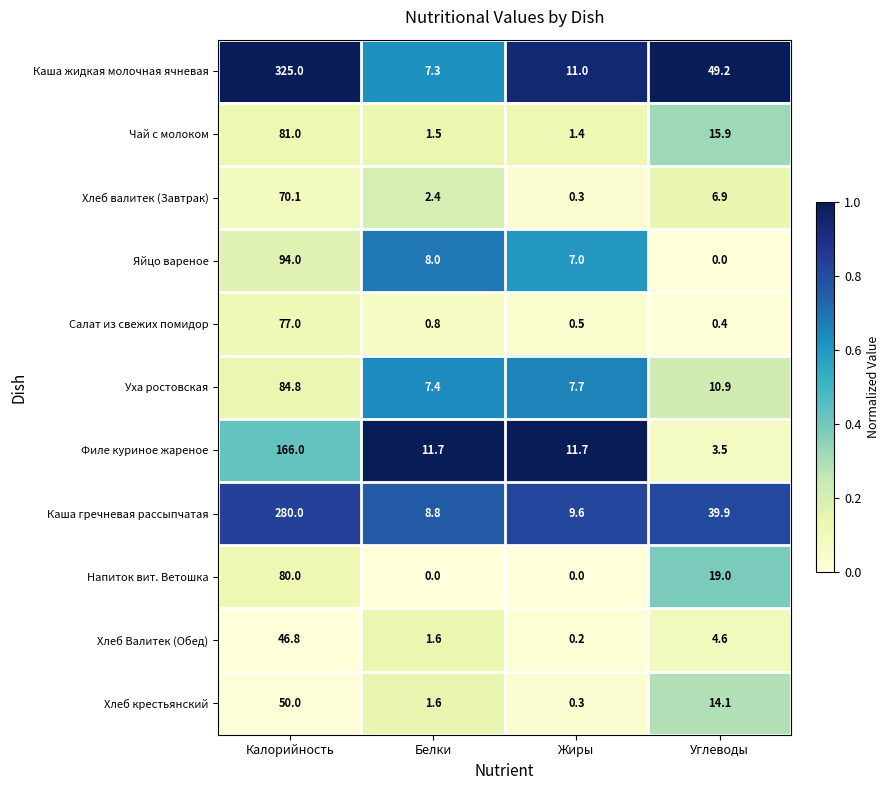

List the series in order of their peak value, lowest first.

Хлеб Валитек (Обед), Хлеб крестьянский, Хлеб валитек (Завтрак), Салат из свежих помидор, Напиток вит. Ветошка, Чай с молоком, Уха ростовская, Яйцо вареное, Филе куриное жареное, Каша гречневая рассыпчатая, Каша жидкая молочная ячневая